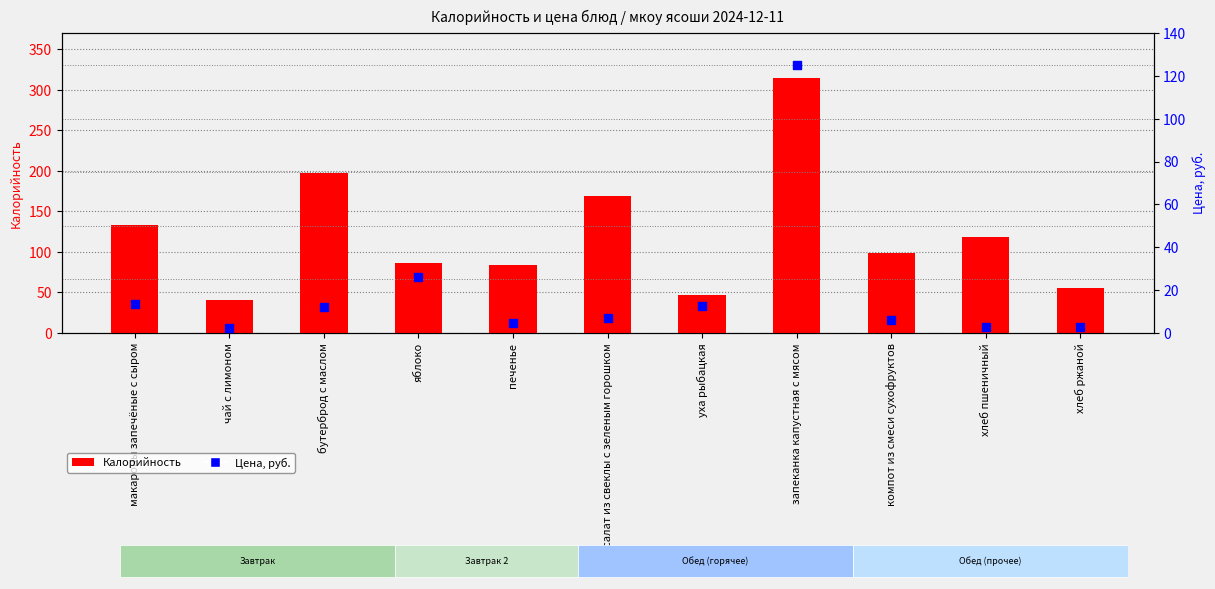

What is the total value across all series at уха рыбацкая?

58.8